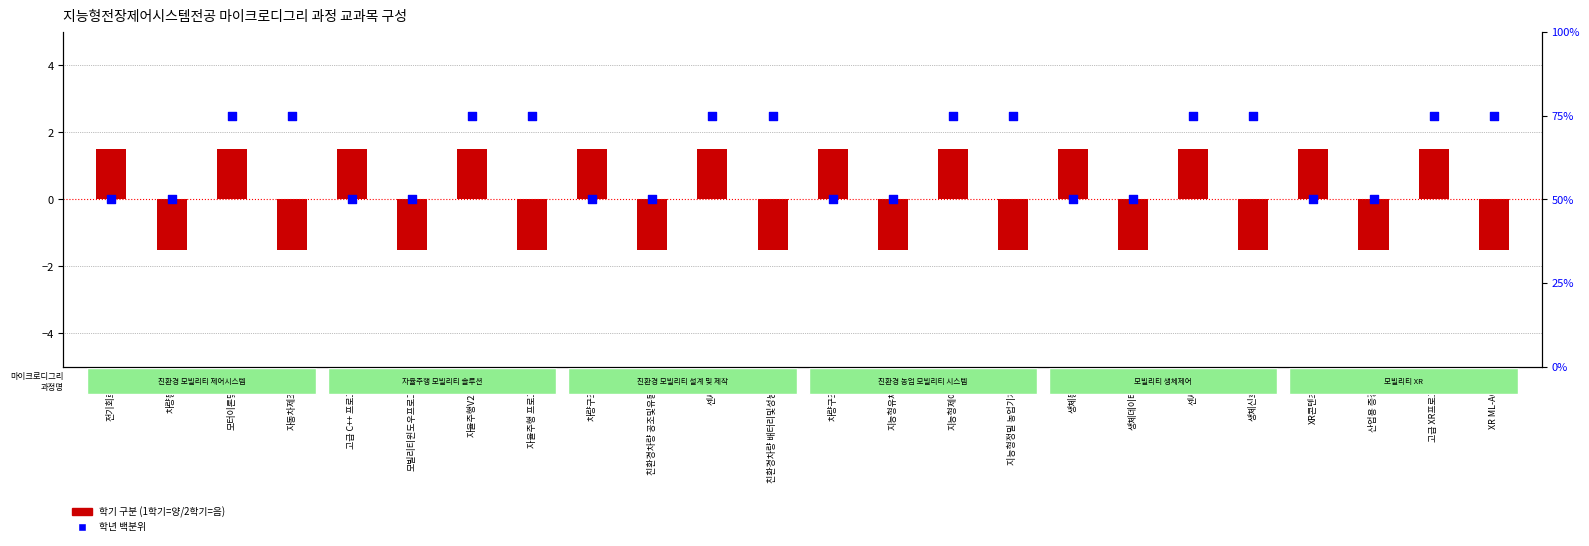

At which category is the sum across all series the highest?

모터이론및제어